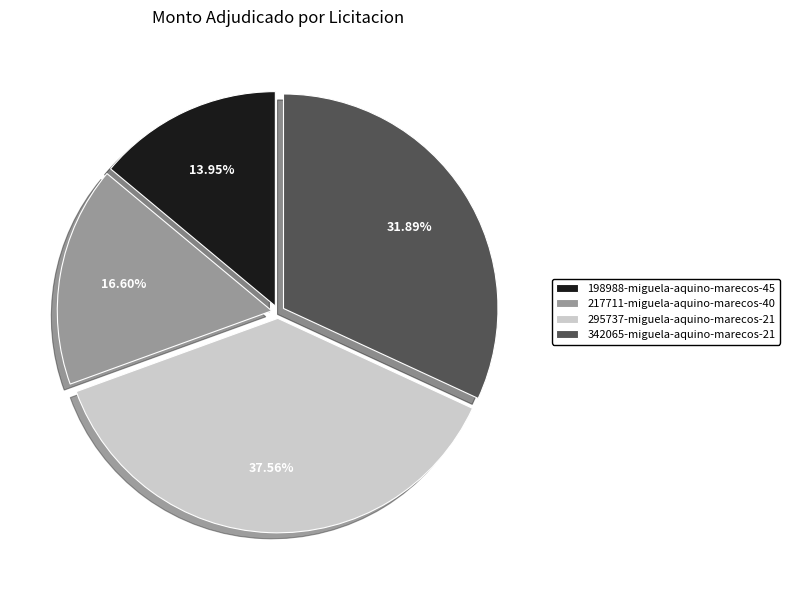

Which slice is the smallest?

198988-miguela-aquino-marecos-45